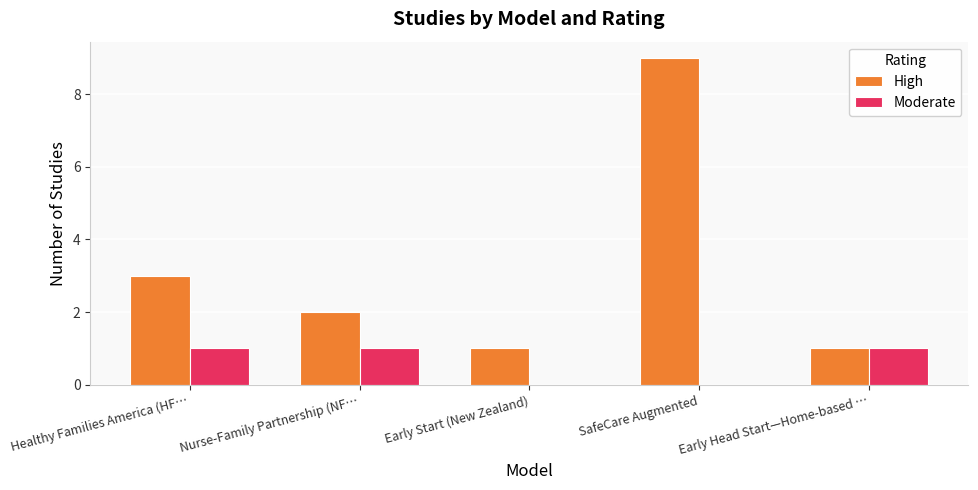

Does the chart contain stacked bars?

No